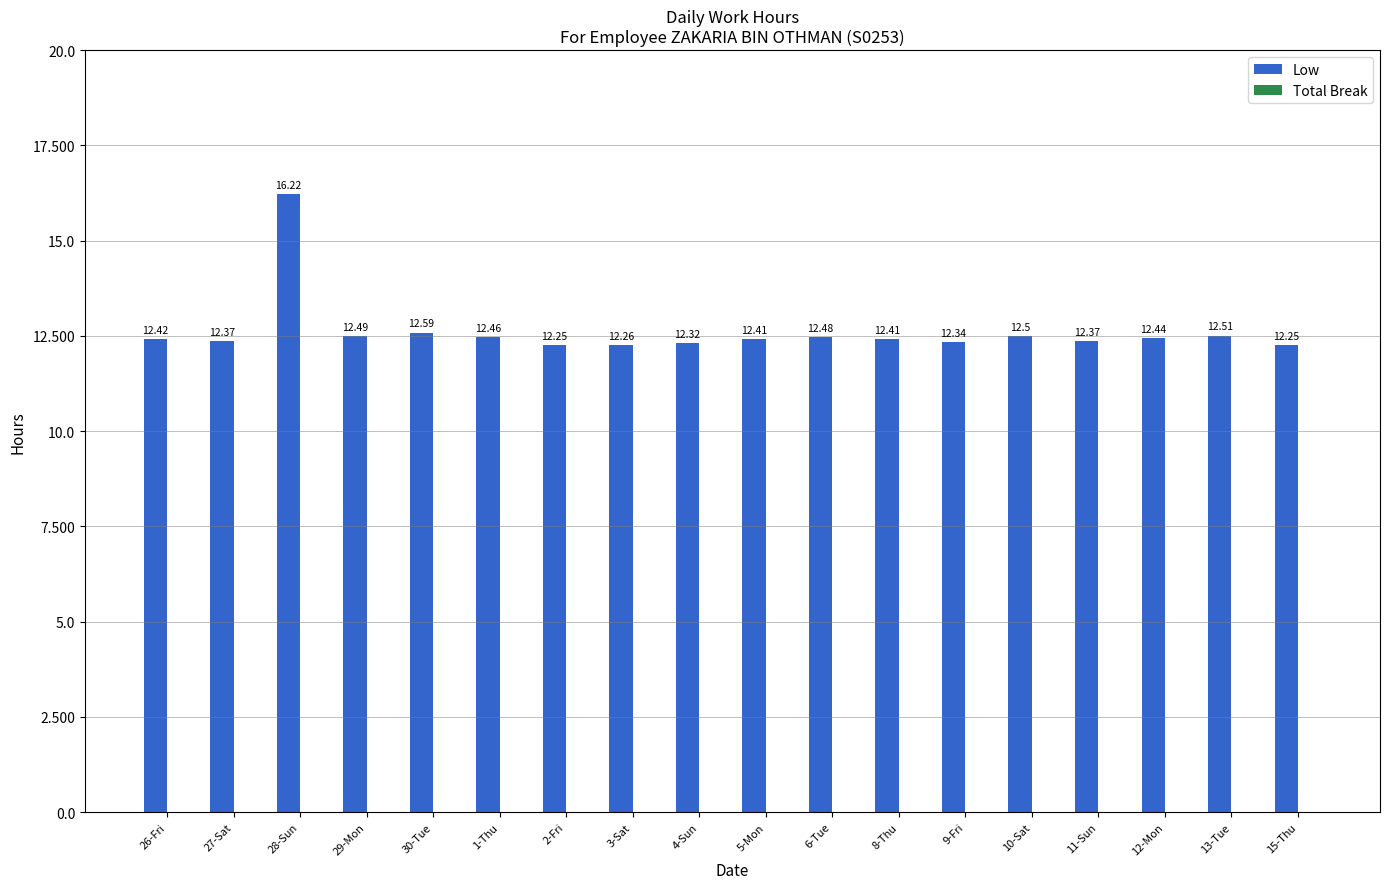

What is the change in value from 28-Sun to 10-Sat?

-3.7